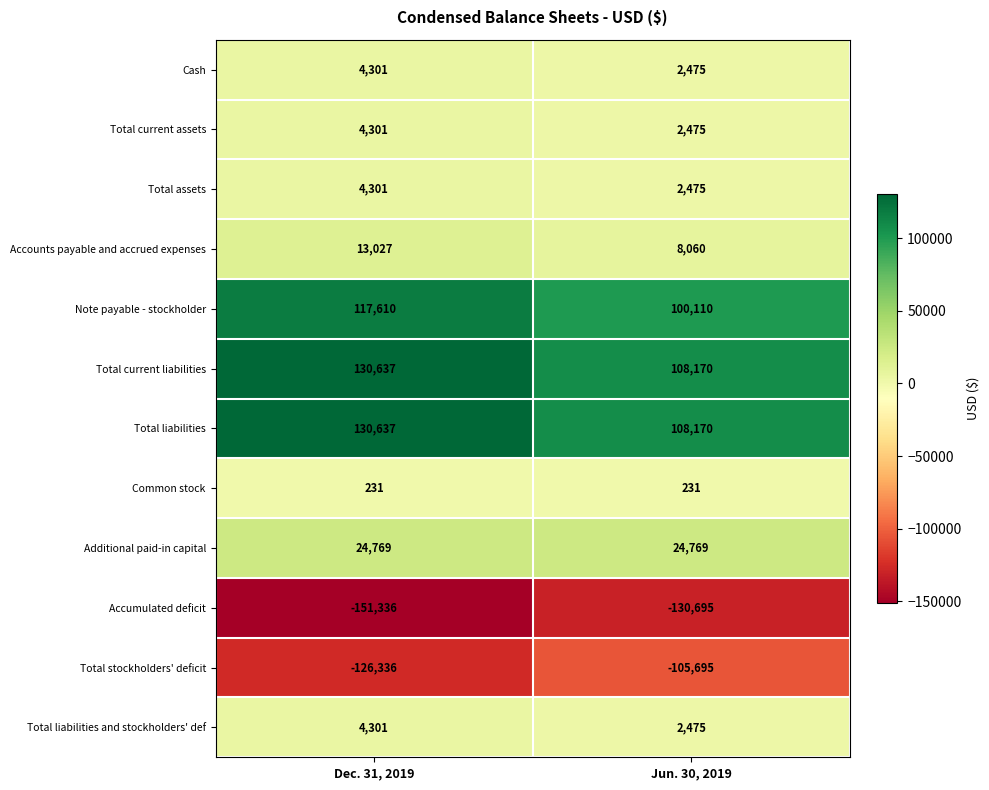

List the labels in order of Cash value, largest first.

Dec. 31, 2019, Jun. 30, 2019